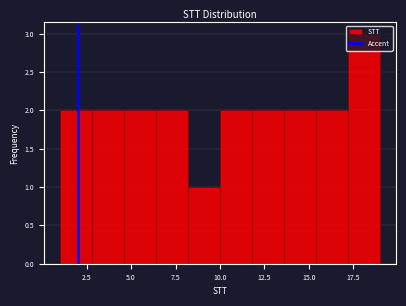

Around what value on the x-axis is the tallest bar? Give the approximate position of its centre, as read against the axis.

18.0